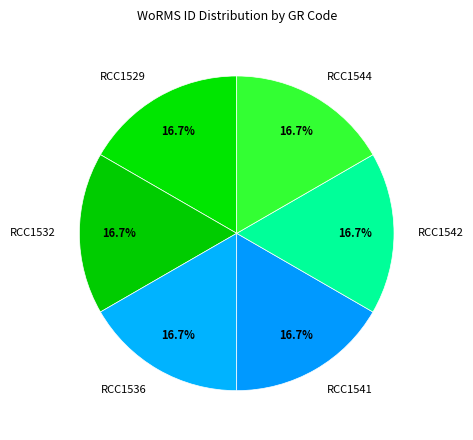

How much of the chart is everything except RCC1542?

83.3%